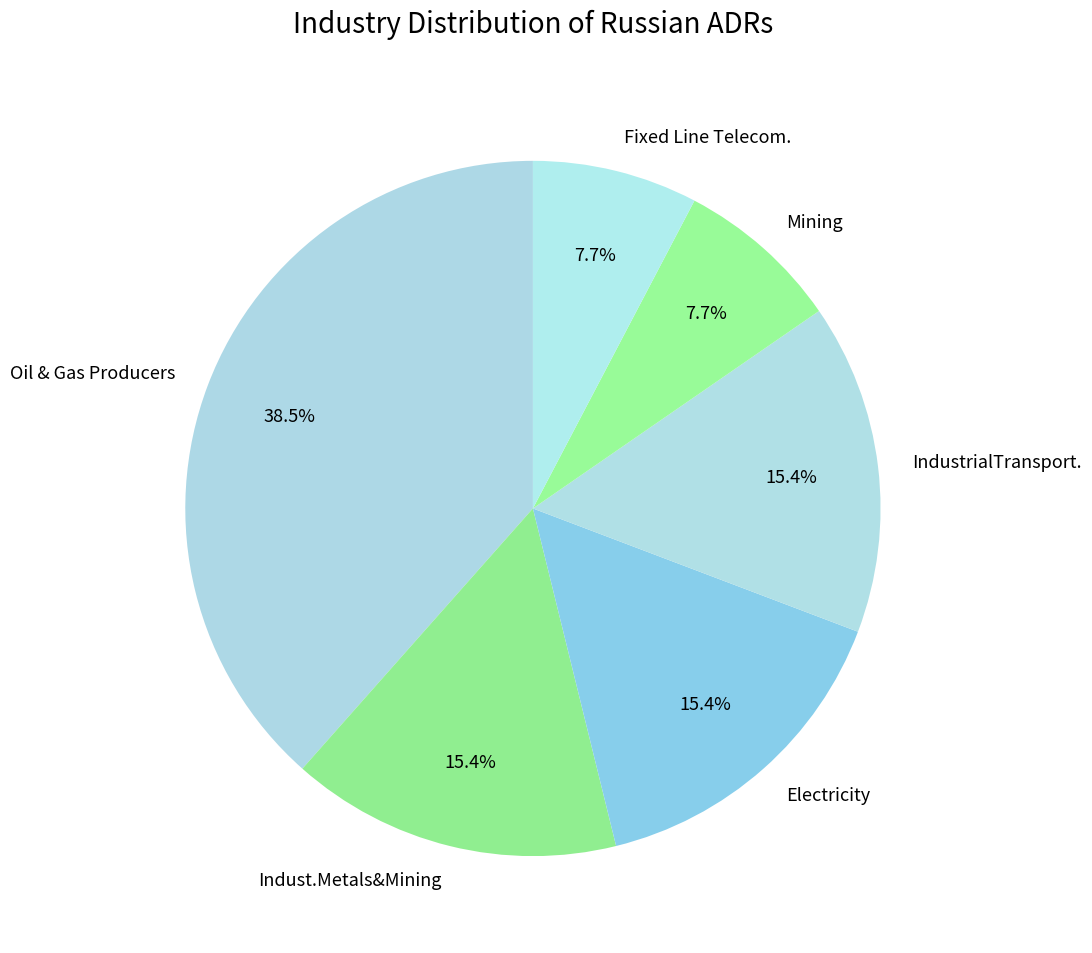

What is the total percentage of Oil & Gas Producers and Fixed Line Telecom.?

46.2%